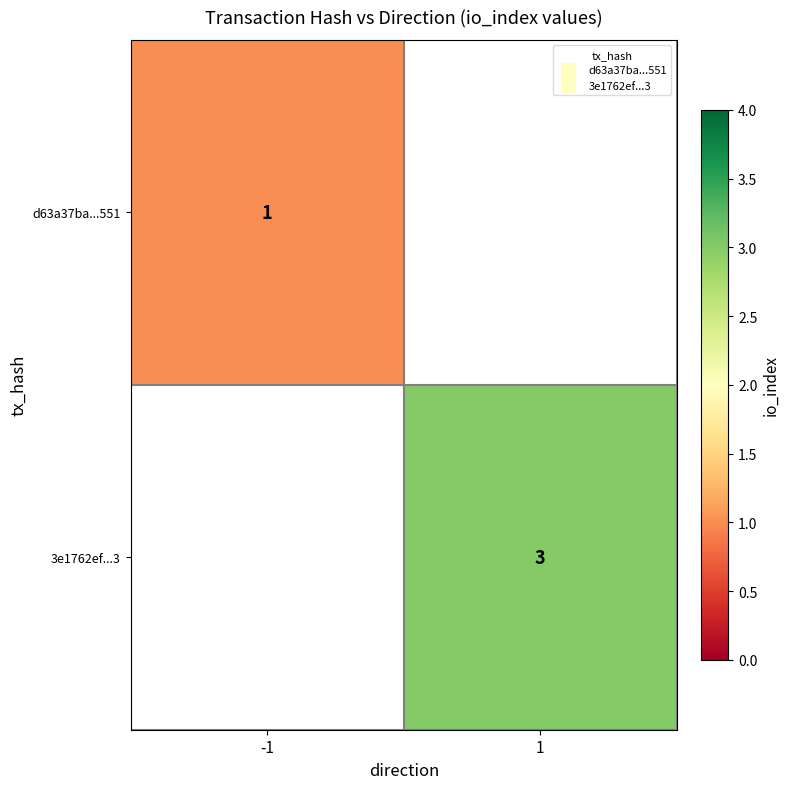

Is it true that d63a37ba...551 equals 1.0 at -1?

True